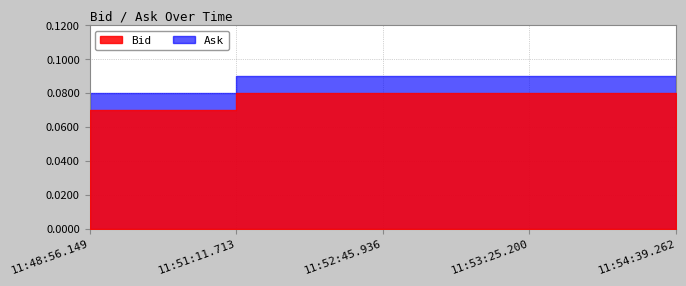

What is the label of the 5th point from the left?

11:54:39.262